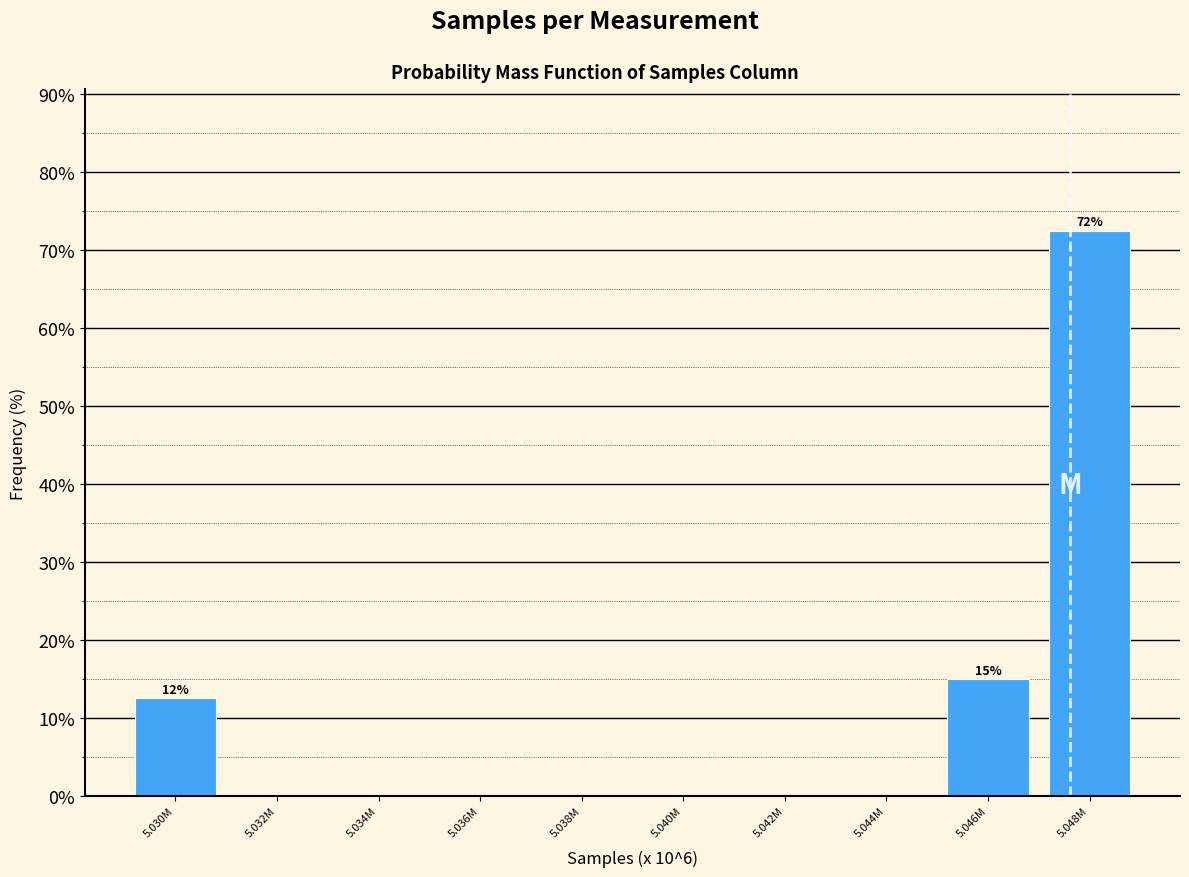

Reading right to left, what are all the values shown in this chart?

5.048M=72.5	5.046M=15.0	5.044M=0.0	5.042M=0.0	5.040M=0.0	5.038M=0.0	5.036M=0.0	5.034M=0.0	5.032M=0.0	5.030M=12.5